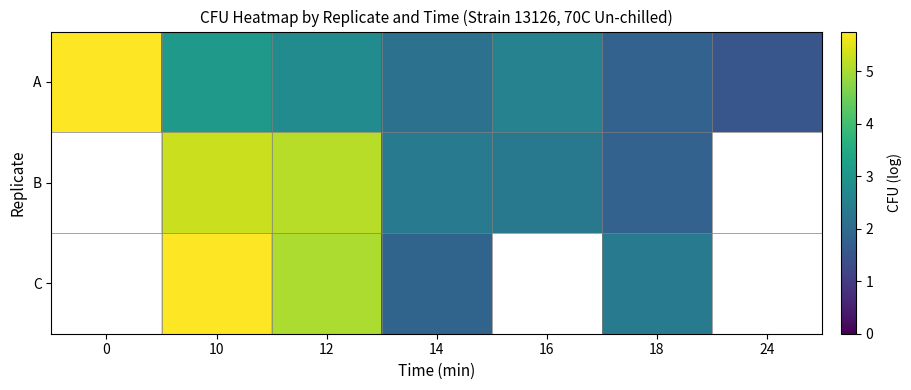

Which series has the largest range (max minus min)?

A